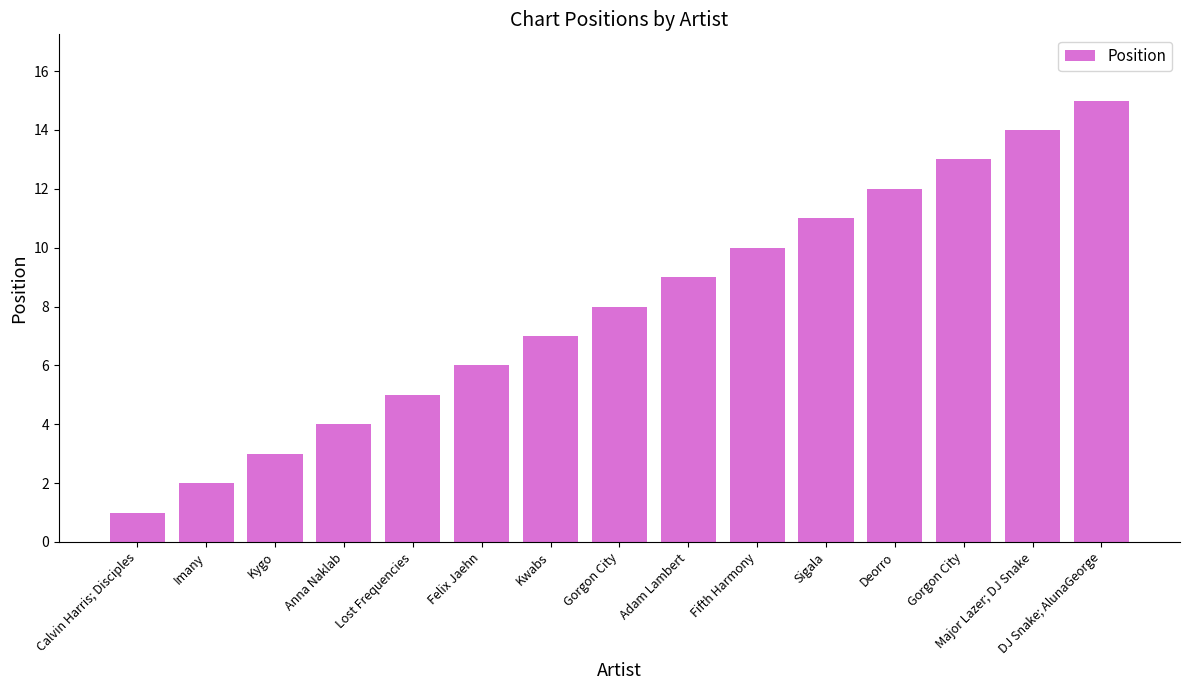

What is the value of the 7th bar from the left?

7